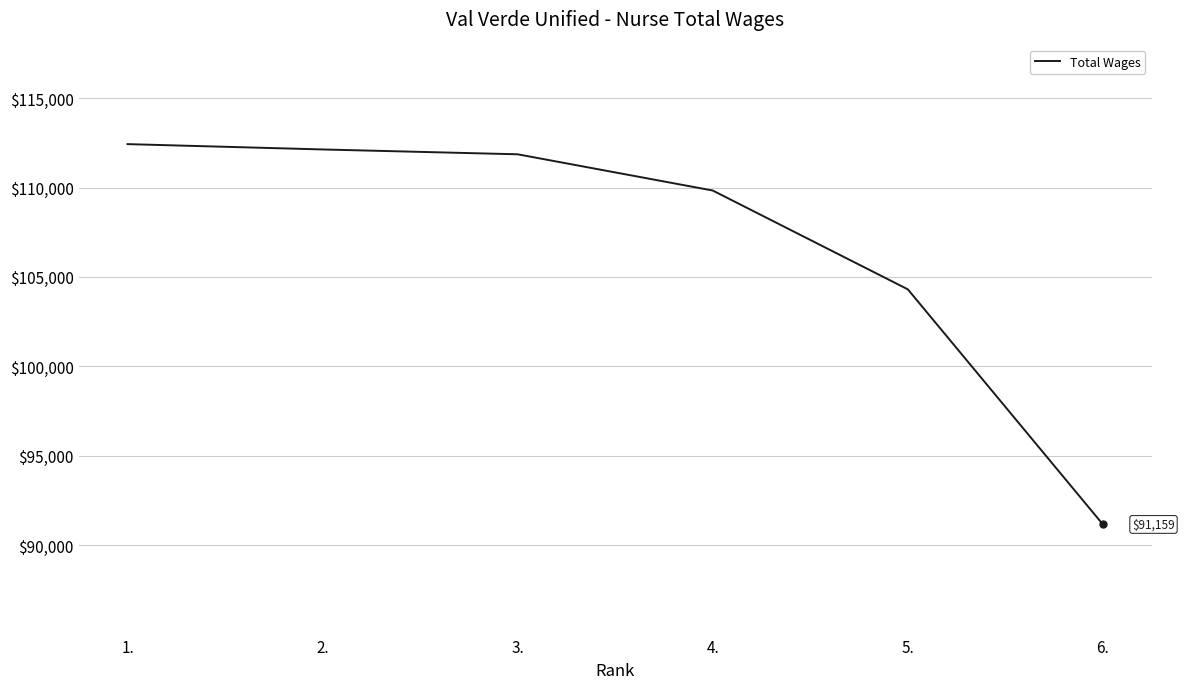

True or false: the data shows 159424 at 5..

False